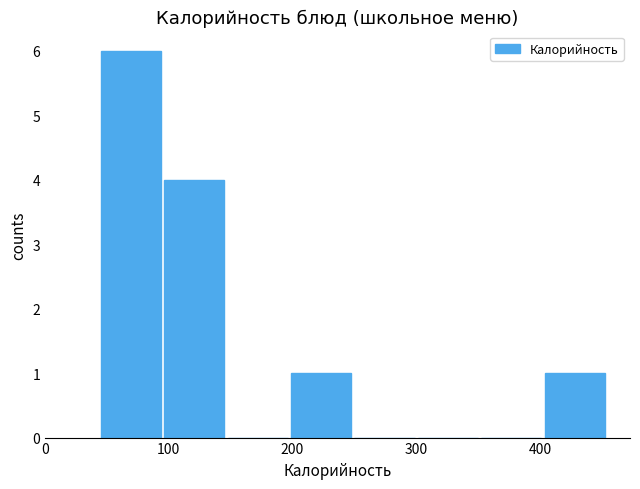

Over which range of the x-axis is the bar tallest?

50 to 100